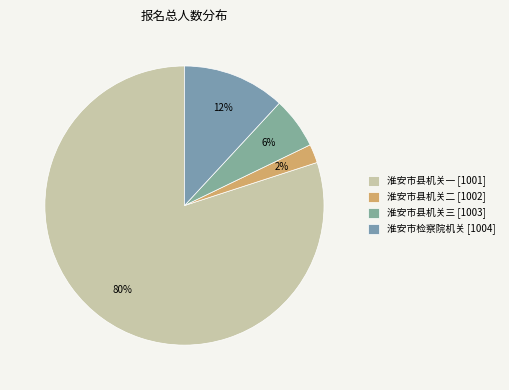

Combined, do 淮安市县机关一 [1001] and 淮安市检察院机关 [1004] account for over 50%?

Yes